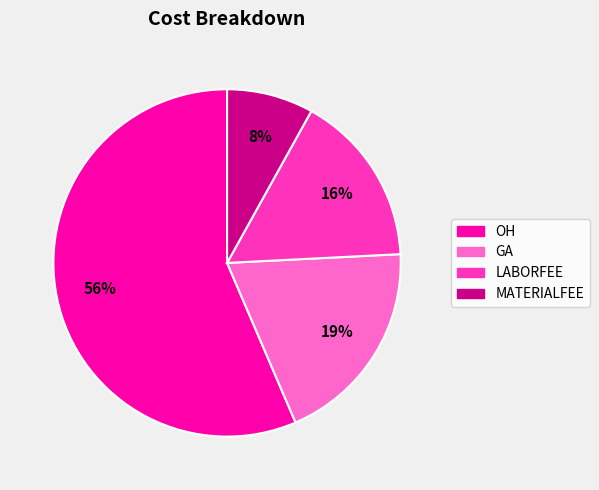

To the nearest percent, what is the average slice percentage?

25%